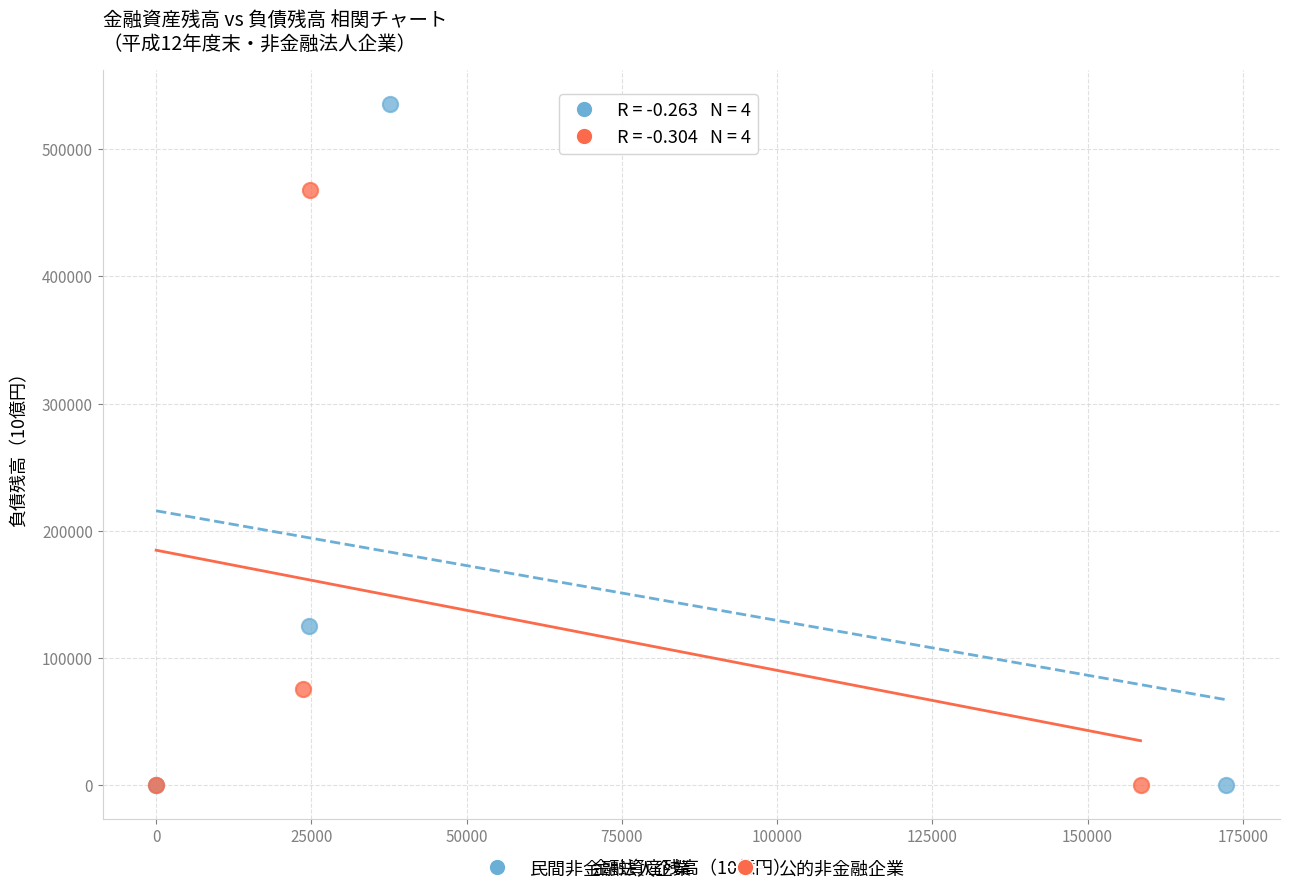

Which series has the largest Y range (max minus min)?

民間非金融法人企業